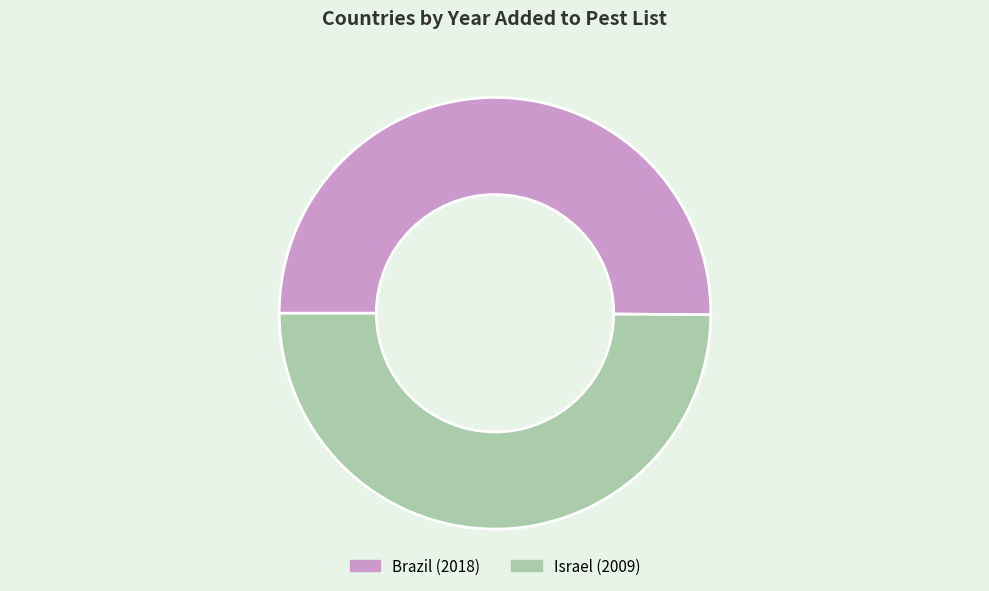

How many slices are in this pie chart?

2